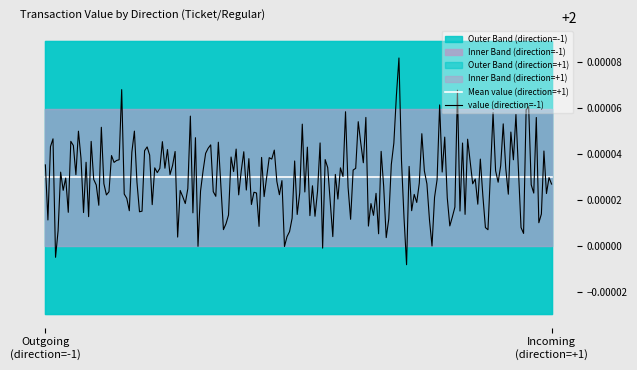

What is the average value of the value_out series?

2.0